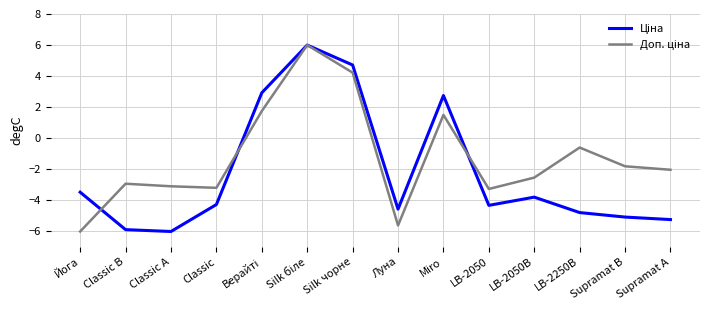

What is the total value across all series at Classic?

-7.5